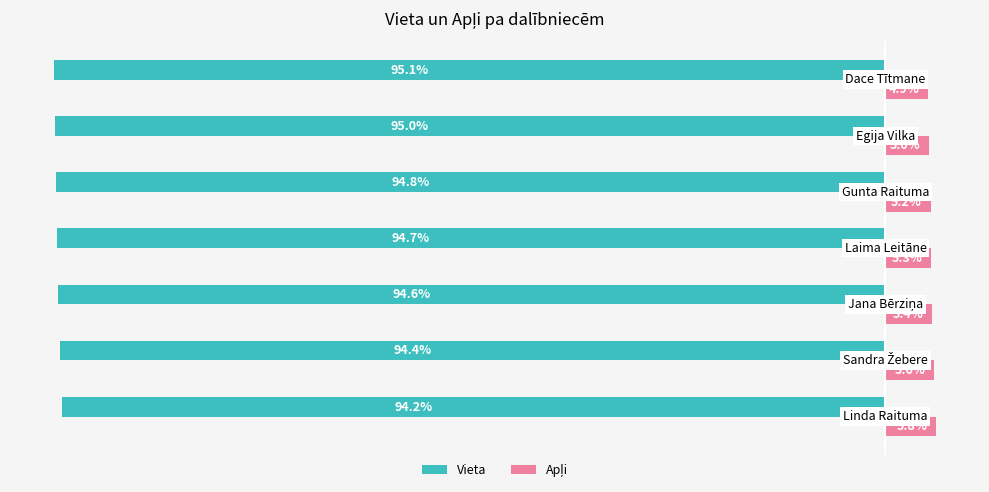

How many series are shown in this chart?

2